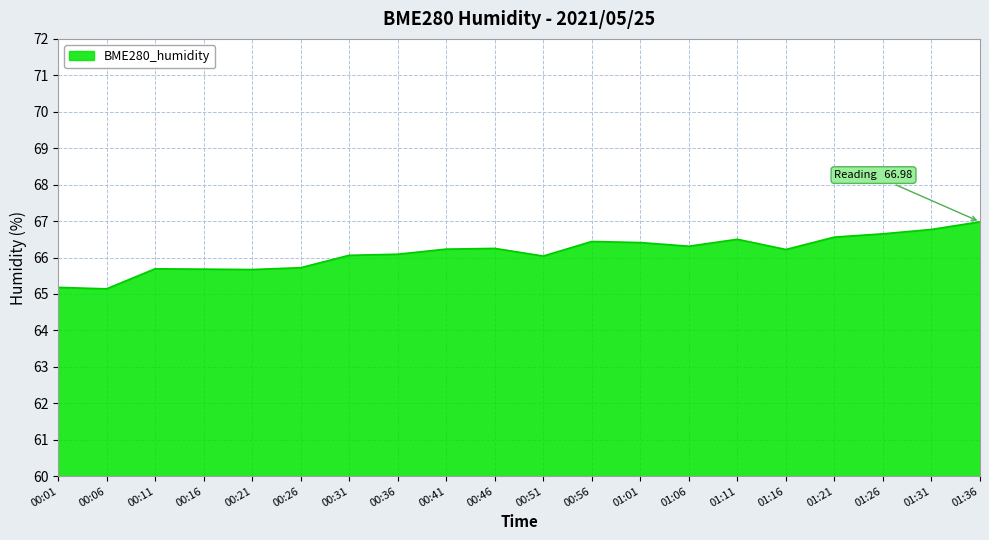

True or false: there are more than 0 points higher than both neighbors.

True